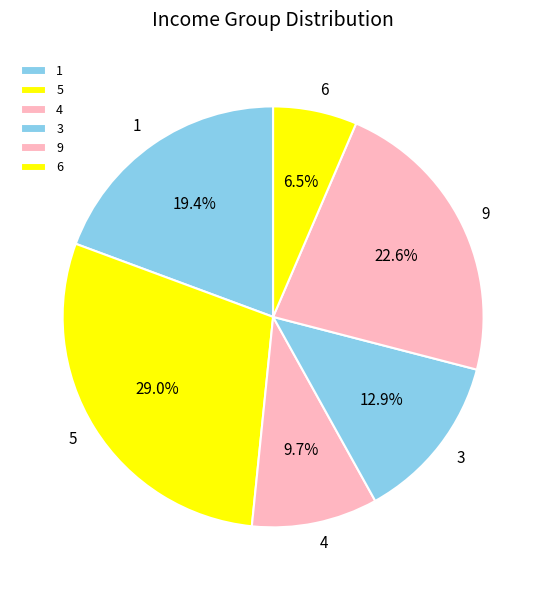

To the nearest percent, what portion does 9 represent?

23%